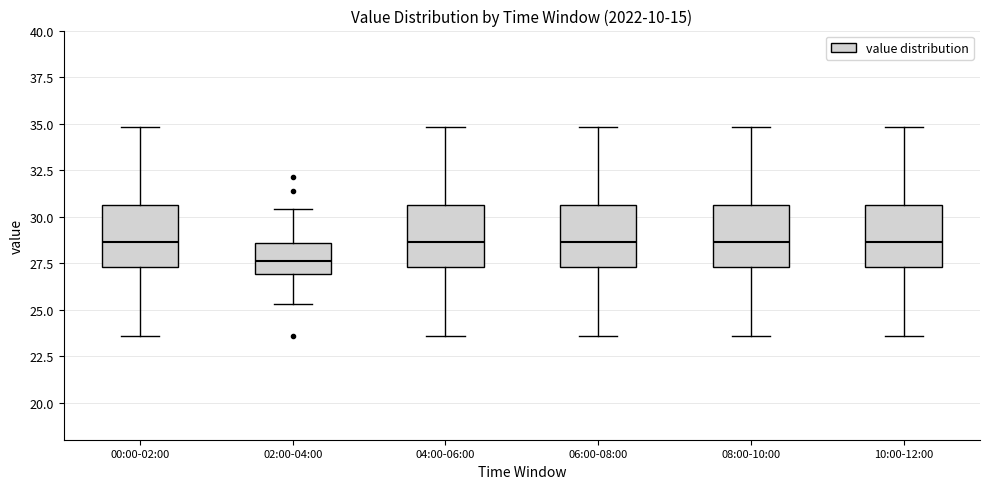

Which box's median line is the lowest?

02:00-04:00